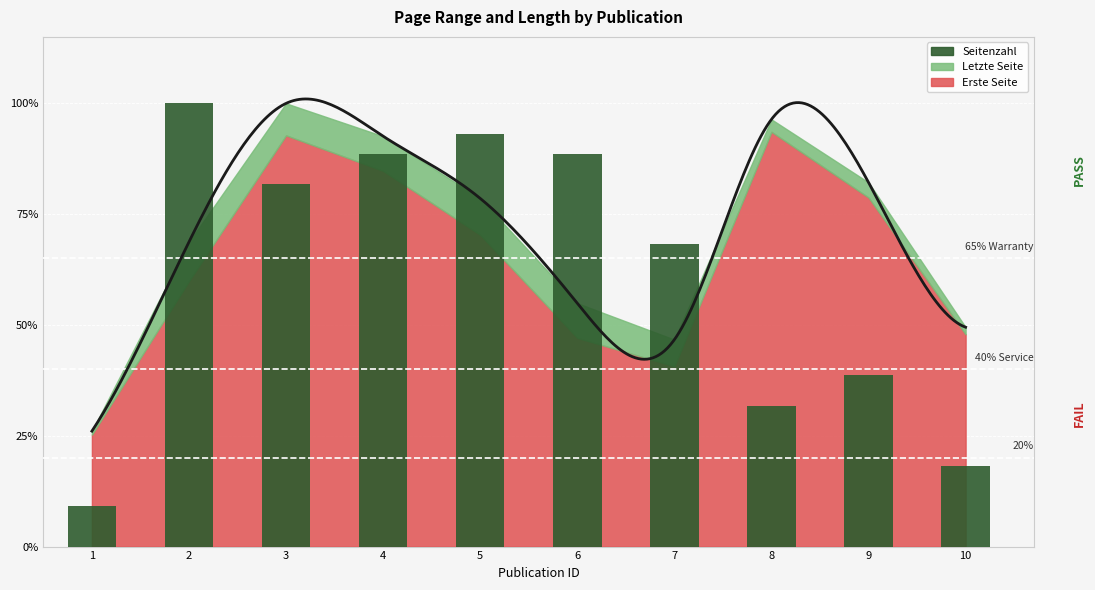

What is the difference between the second highest and minimum values?

84.1